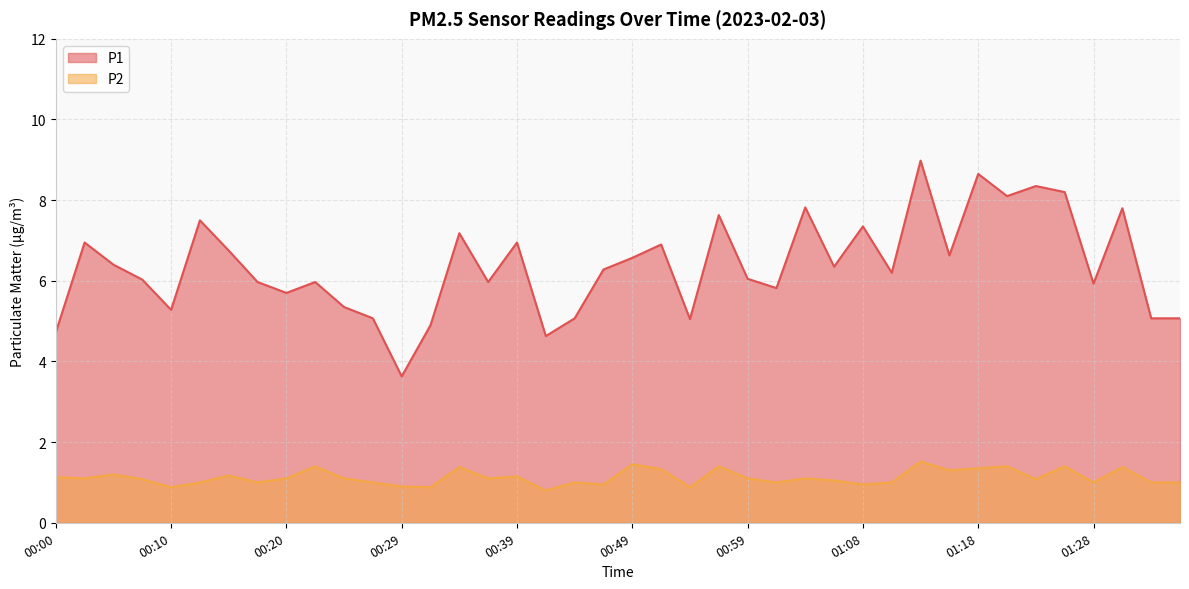

The P2 series shows 0.3 at 00:27. True or false?

False